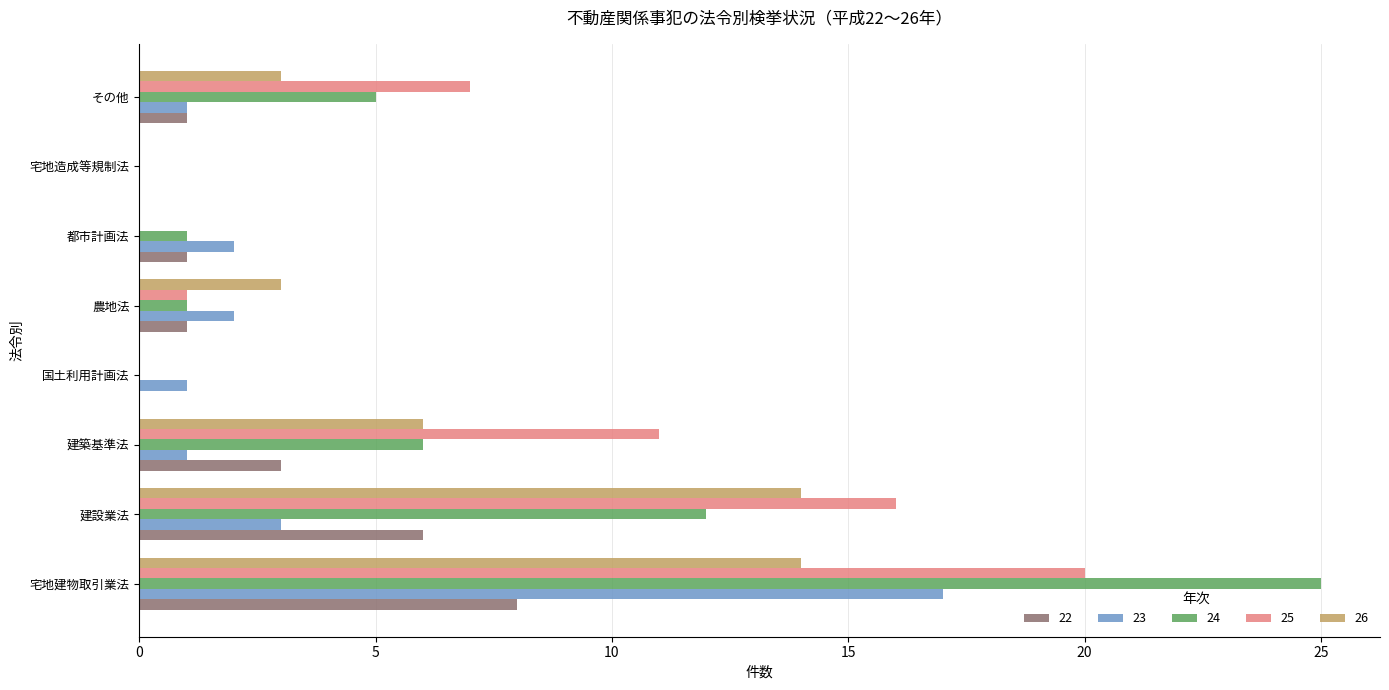

Which series changed the most between 都市計画法 and 宅地造成等規制法?

23